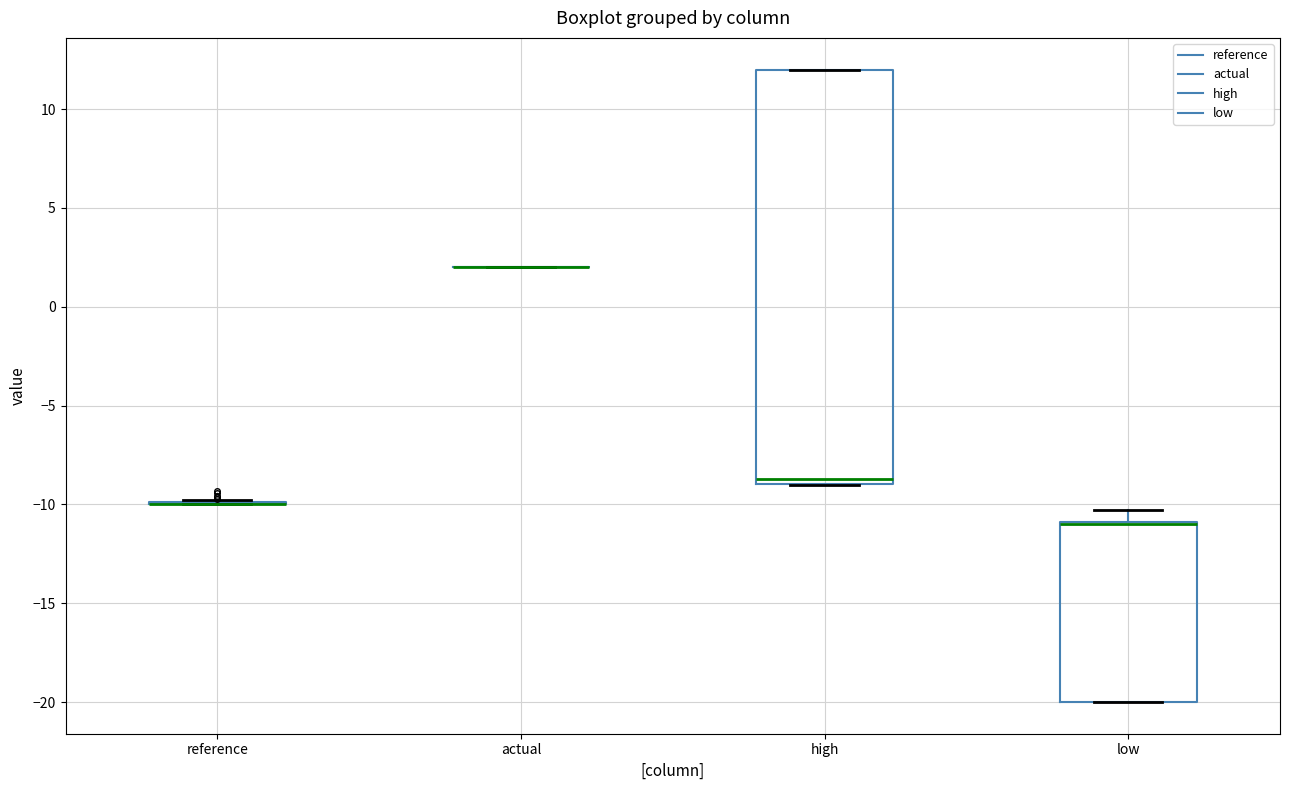

Comparing the boxes themselves (not the whiskers), which one is the tallest?

high